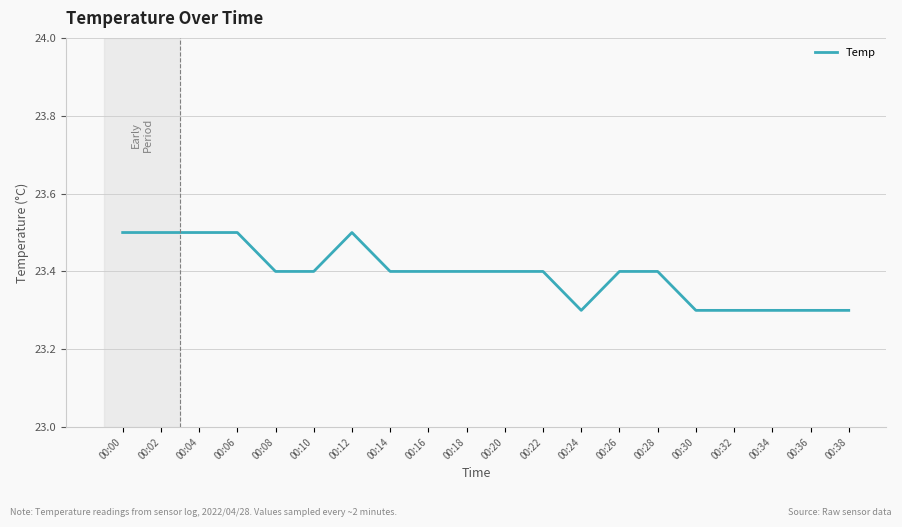

What is the minimum value shown in the chart?

23.3